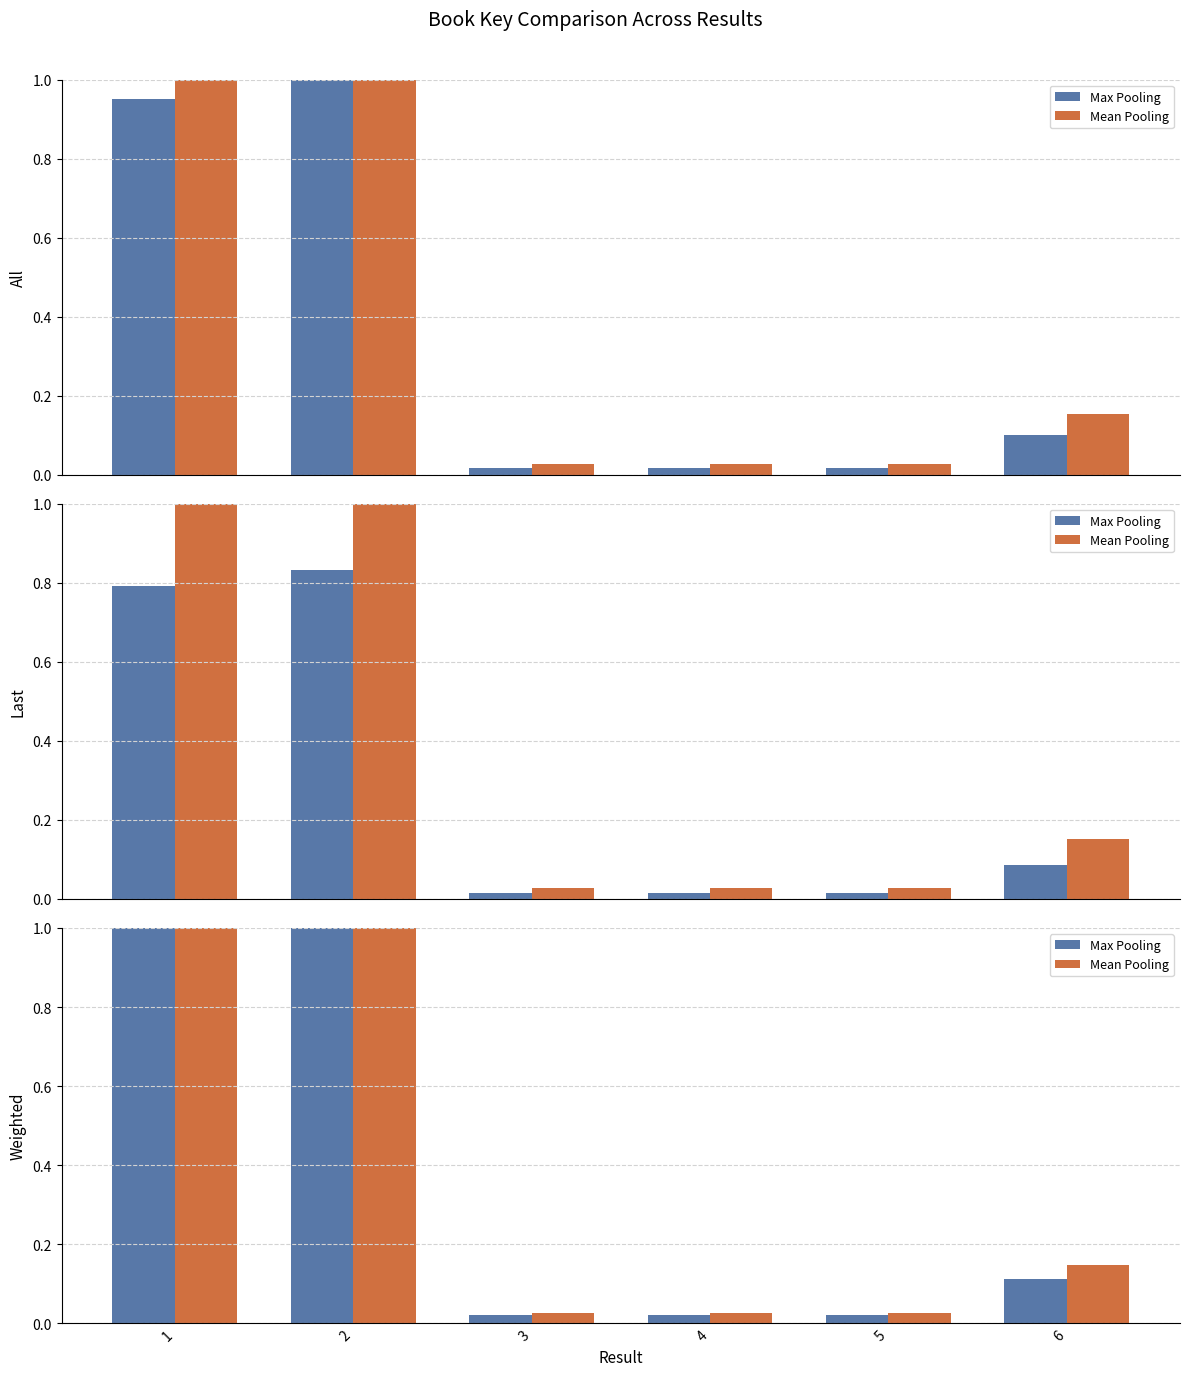

The Mean Pooling series shows 0.7 at 2. True or false?

False